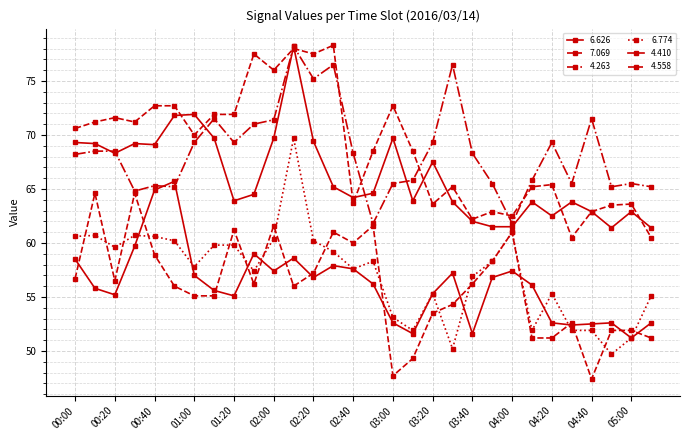

How many data points does each series have?

30